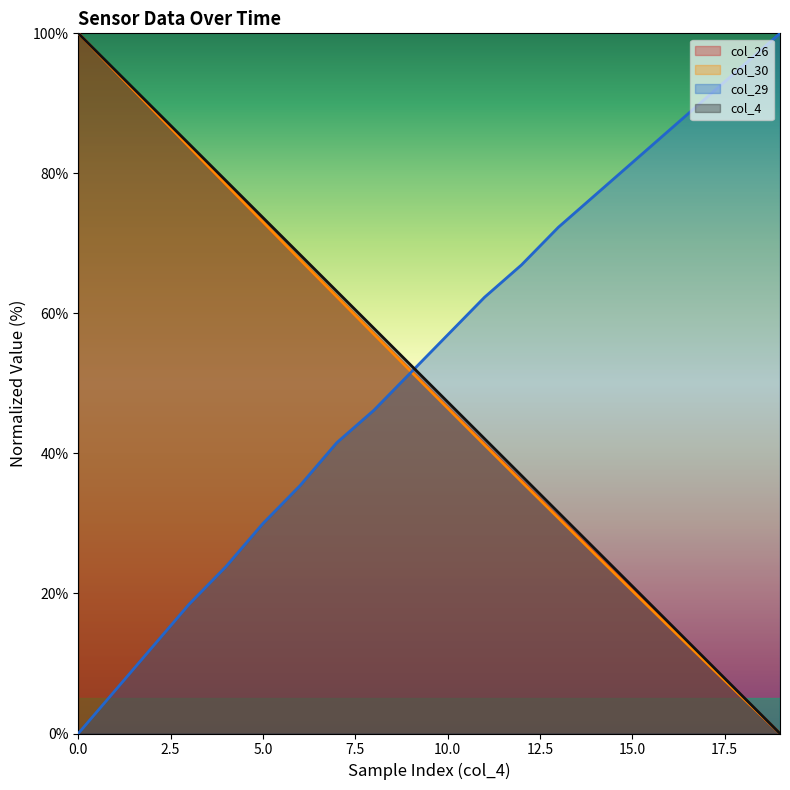

What is the value of the col_29 point at the 14th from the left?

72.3